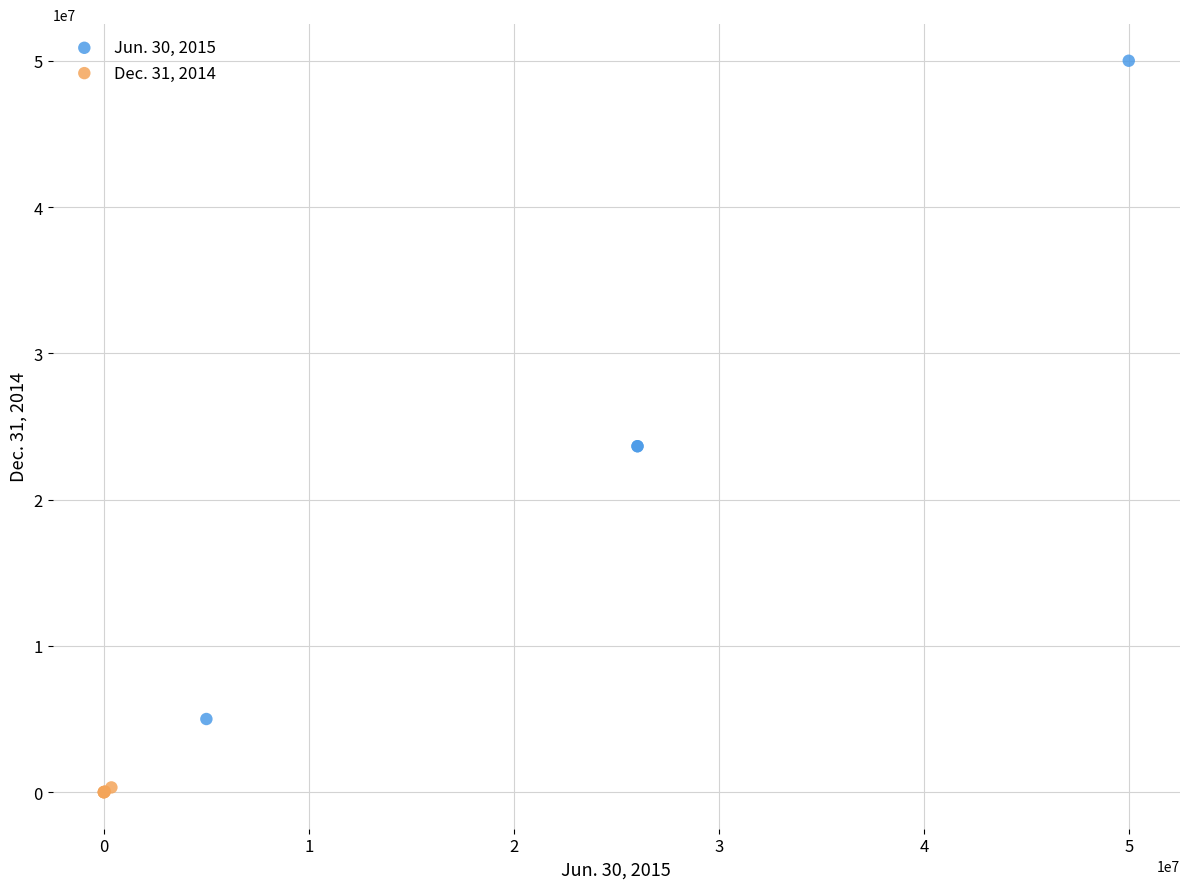

Which series has the widest spread of Y values?

Jun. 30, 2015